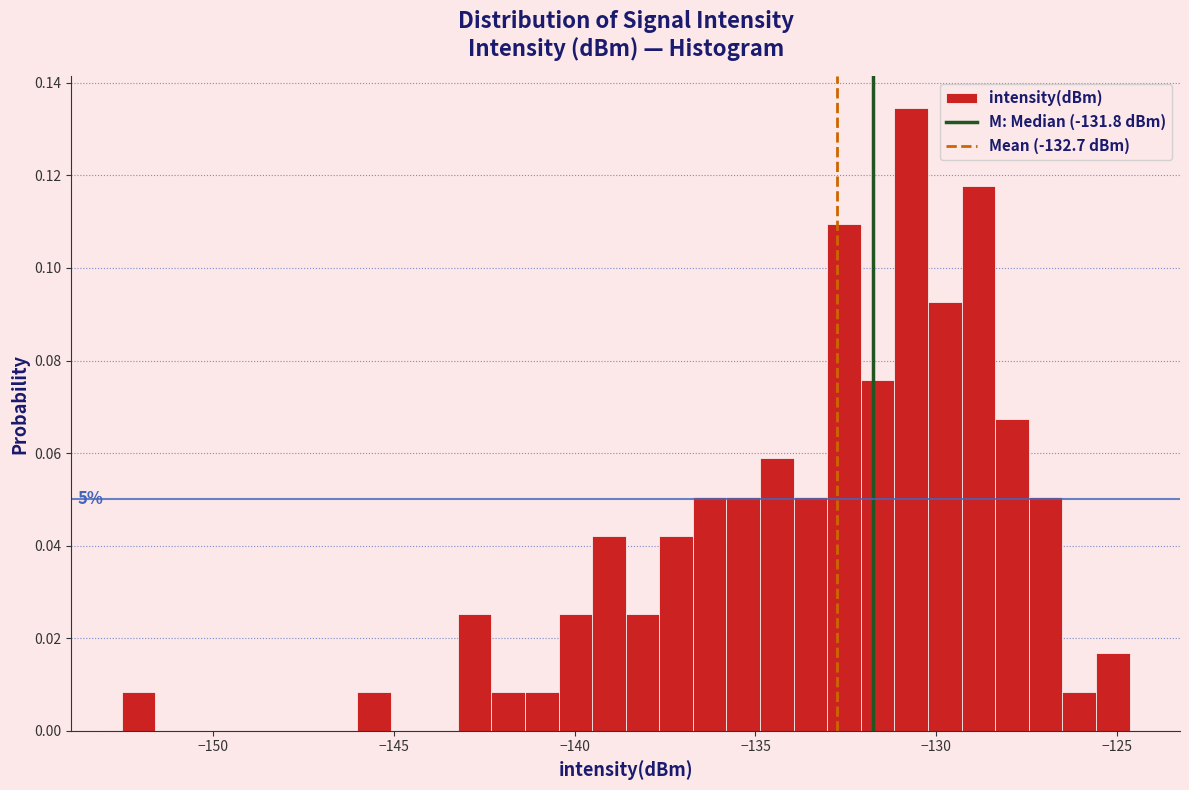

Read against the x-axis, roughly where is the centre of the tallest bar?

-130.5